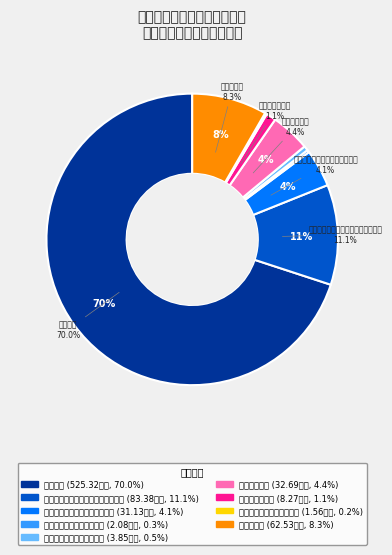

To the nearest percent, what portion does 机关事业单位职业年金缴费支出 represent?

4%